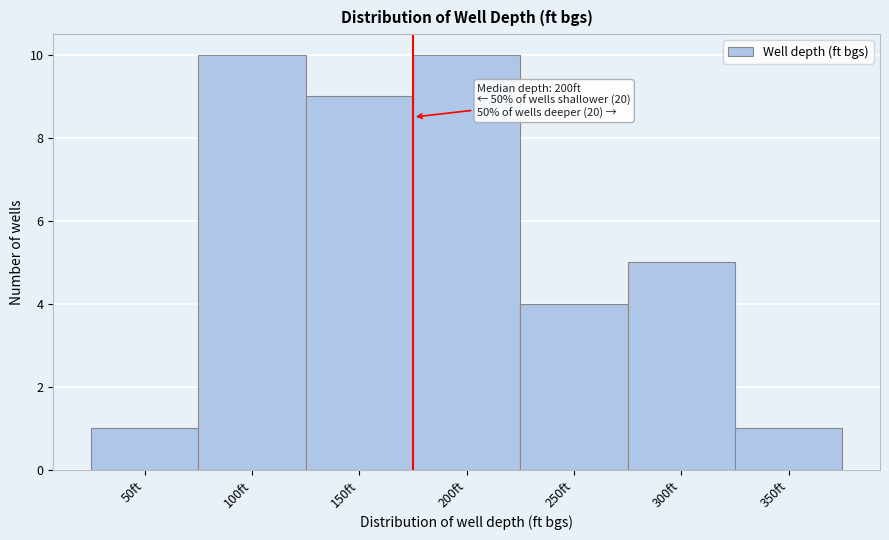

Reading left to right, transcribe all the data shown in this chart.

1	10	9	10	4	5	1